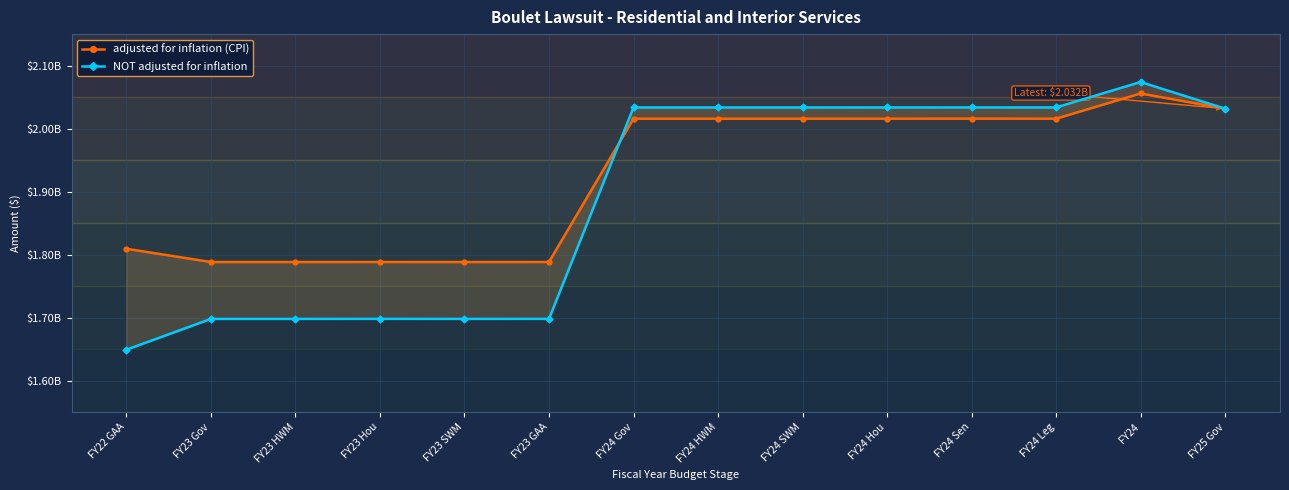

True or false: adjusted for inflation (CPI) and NOT adjusted for inflation intersect in this chart.

True